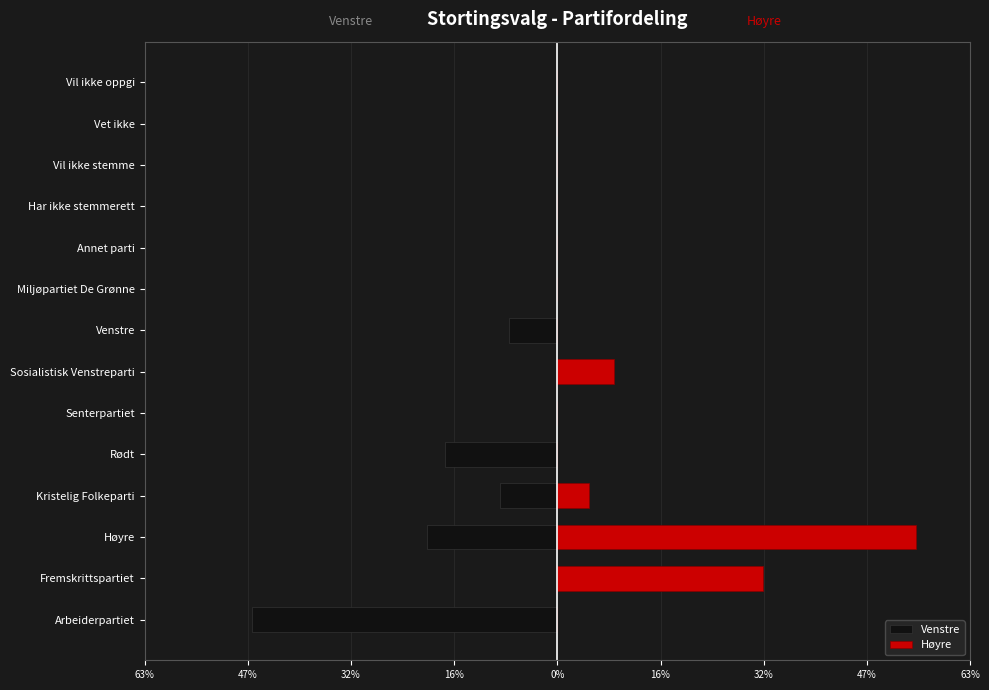

Does the chart contain stacked bars?

No